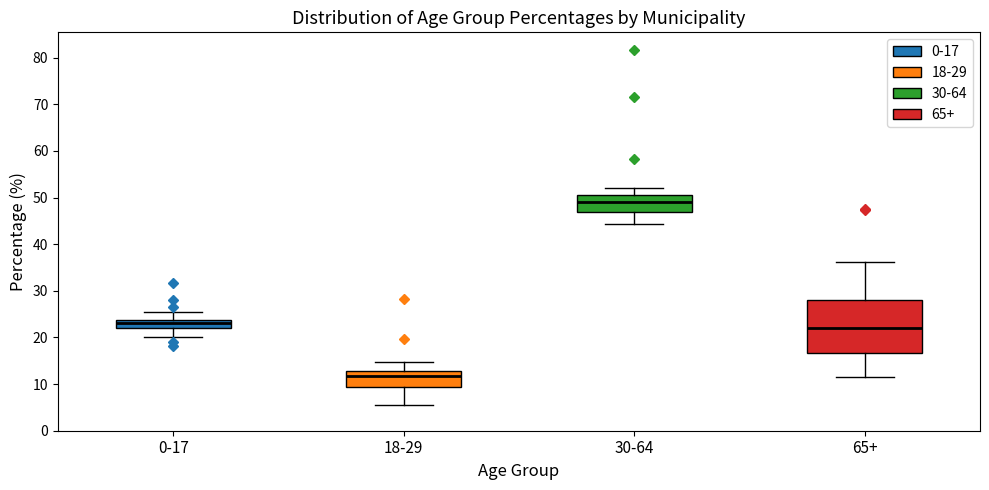

Reading left to right, transcribe this box plot: for each box, give where its median line is, the range the box spans, and where its two whiskers end, as read against the y-axis. The values are not printed on the chart, so give them approximately, as read against the axis.

0-17: median 23, box 22 to 24, whiskers 20 to 25
18-29: median 12, box 9 to 13, whiskers 5 to 15
30-64: median 49, box 47 to 50, whiskers 44 to 52
65+: median 22, box 17 to 28, whiskers 12 to 36